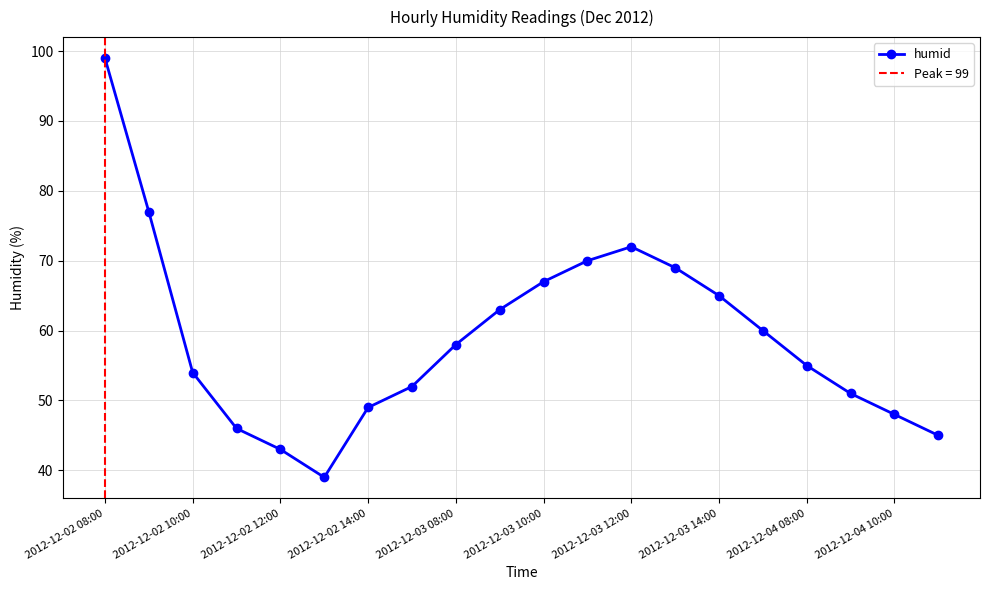

What is the difference between the maximum and second lowest values?

56